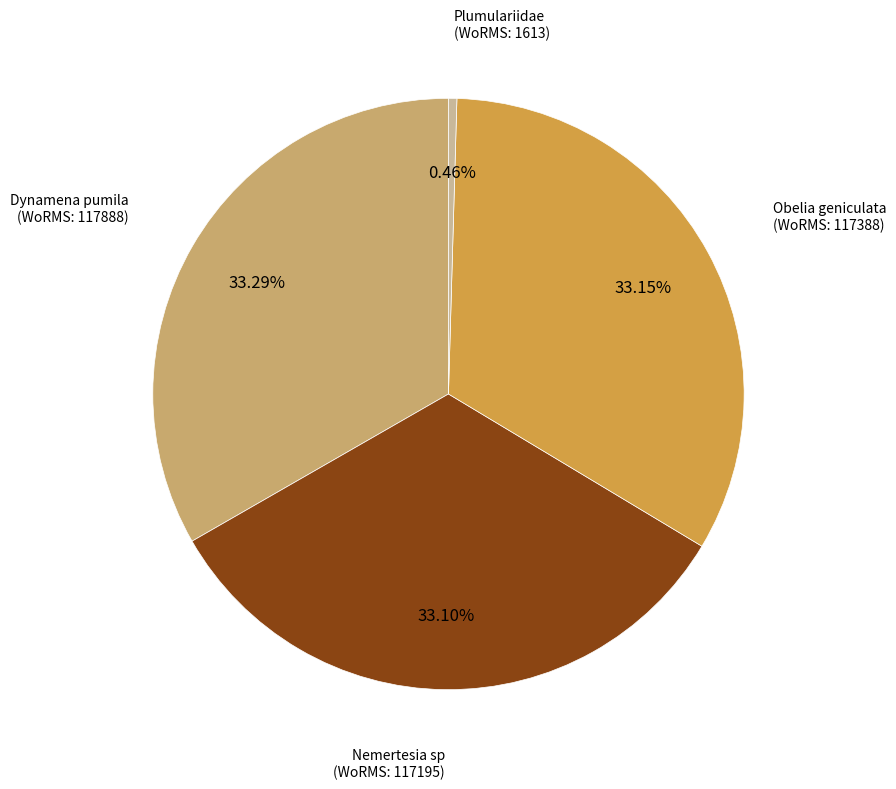

Is there a majority slice in this chart?

No